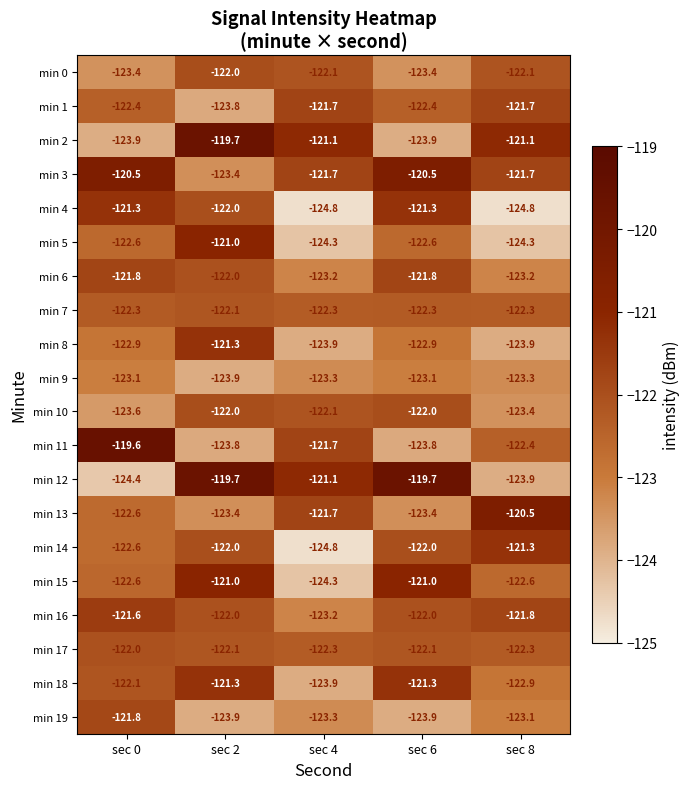

Which label corresponds to the largest value in the chart?

sec 0